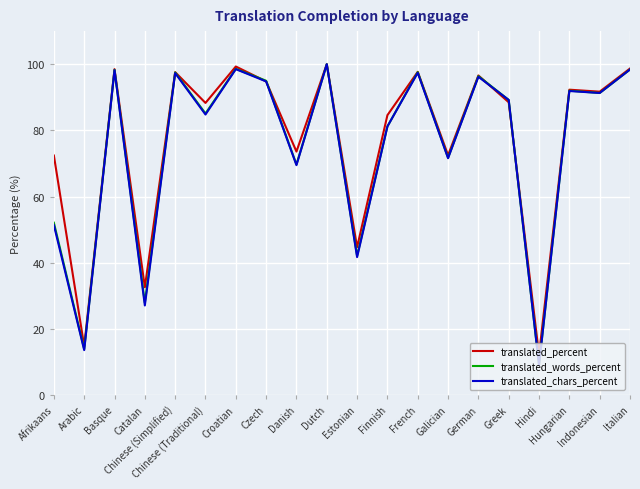

What is the minimum value for translated_chars_percent?

9.1